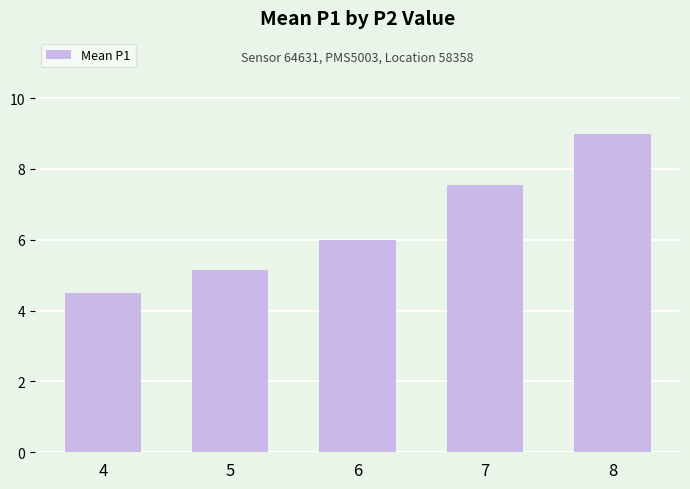

At which category does the chart reach its minimum across all series?

4